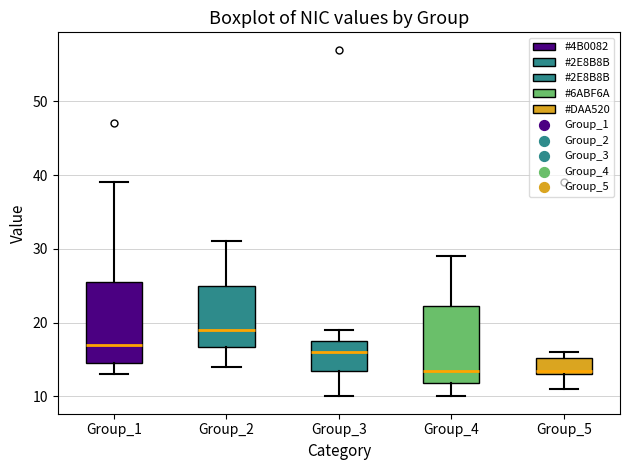

Where does the upper whisker of the box for Group_1 end on the y-axis? The values are not printed on the chart, so give them approximately, as read against the axis.

39